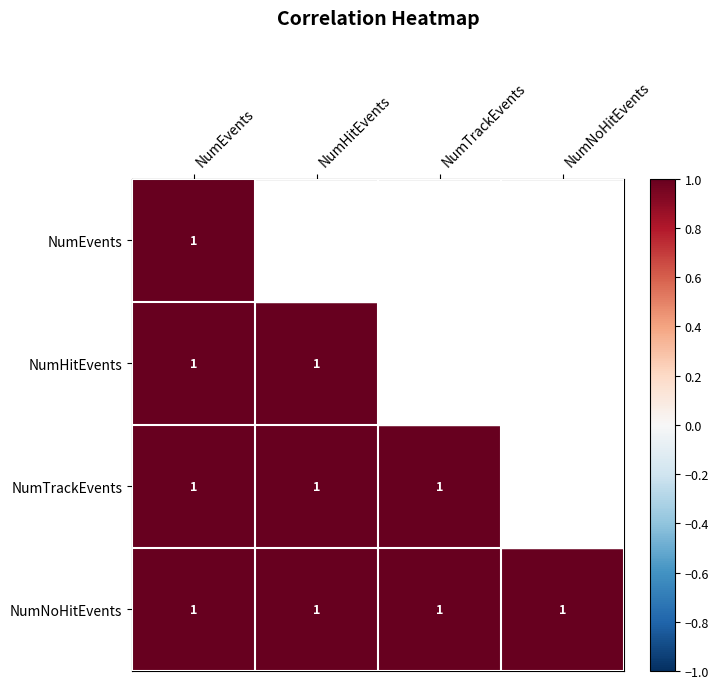

Rank the series by their average value, from highest to lowest.

NumEvents, NumHitEvents, NumTrackEvents, NumNoHitEvents